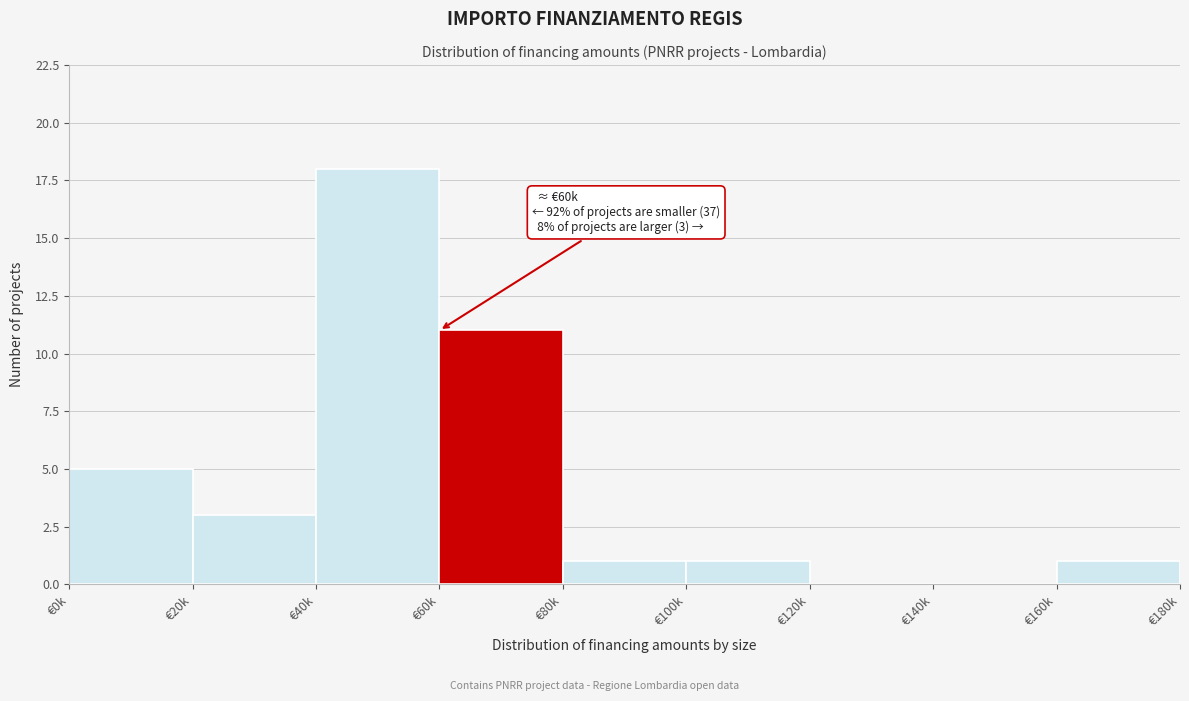

Reading left to right, list all the values displayed in this chart.

€0k=5	€20k=3	€40k=18	€60k=11	€80k=1	€100k=1	€120k=0	€140k=0	€160k=1